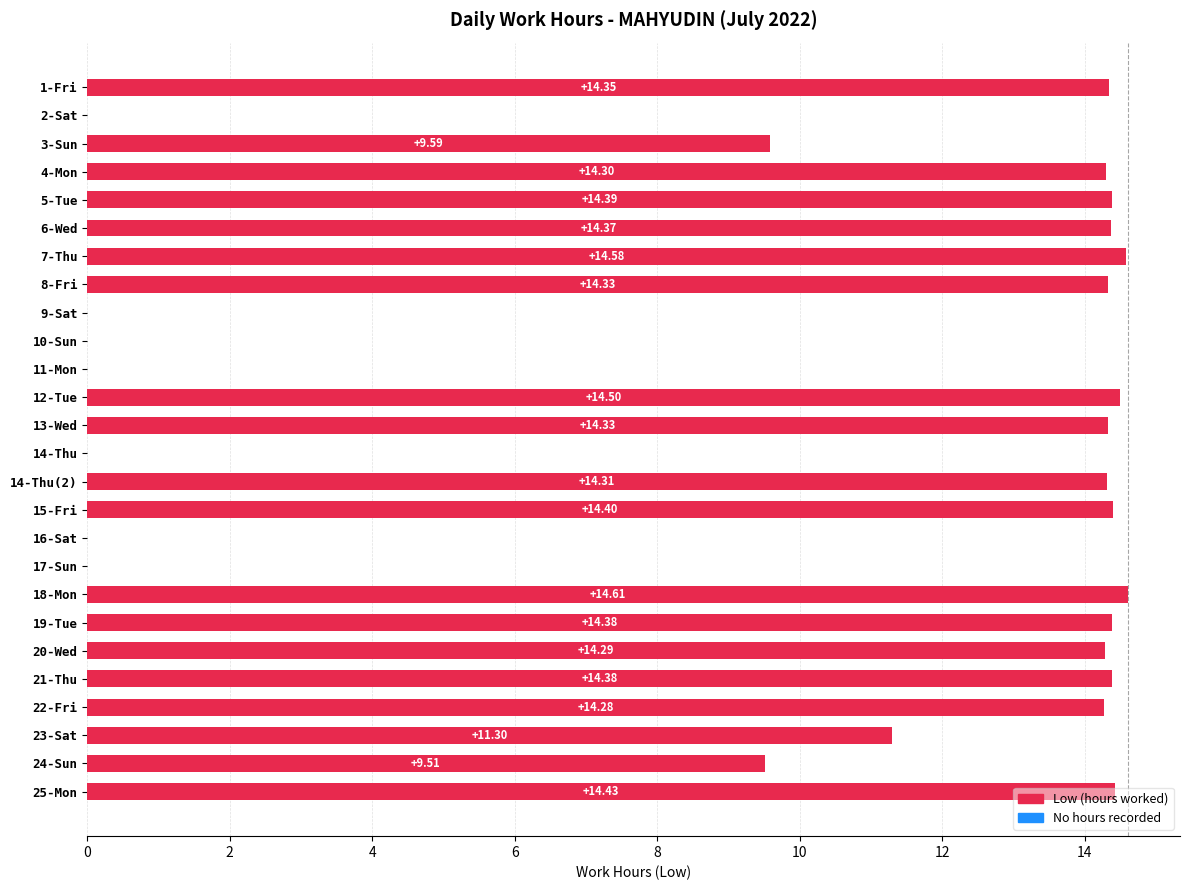

What is the sum of all values?

260.6